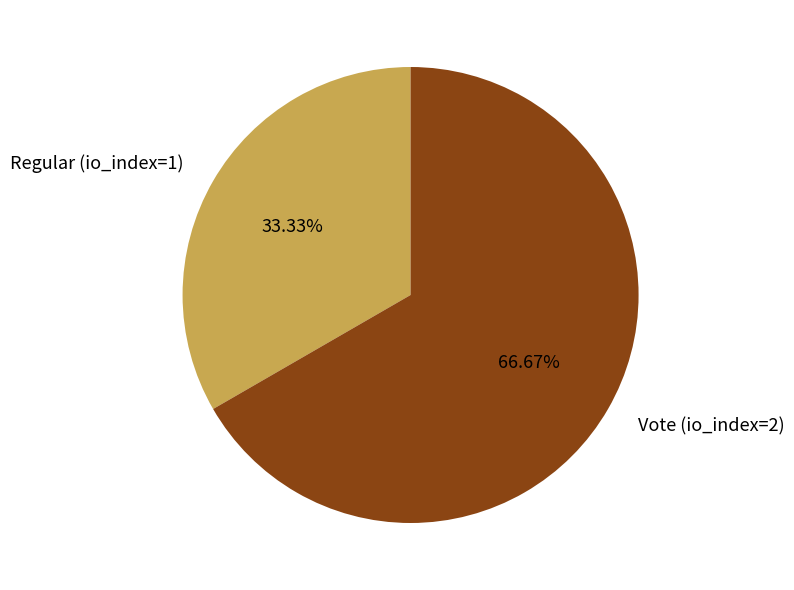

How many slices are in this pie chart?

2